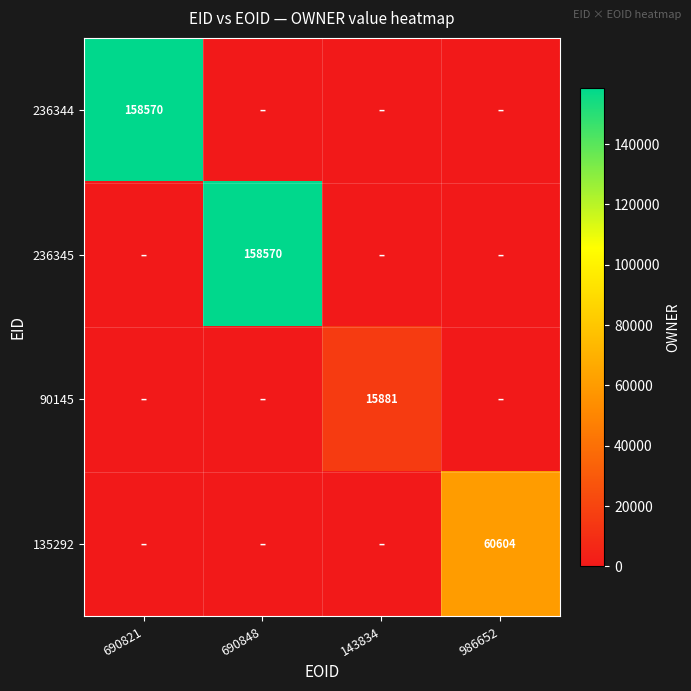

How many series are shown in this chart?

4